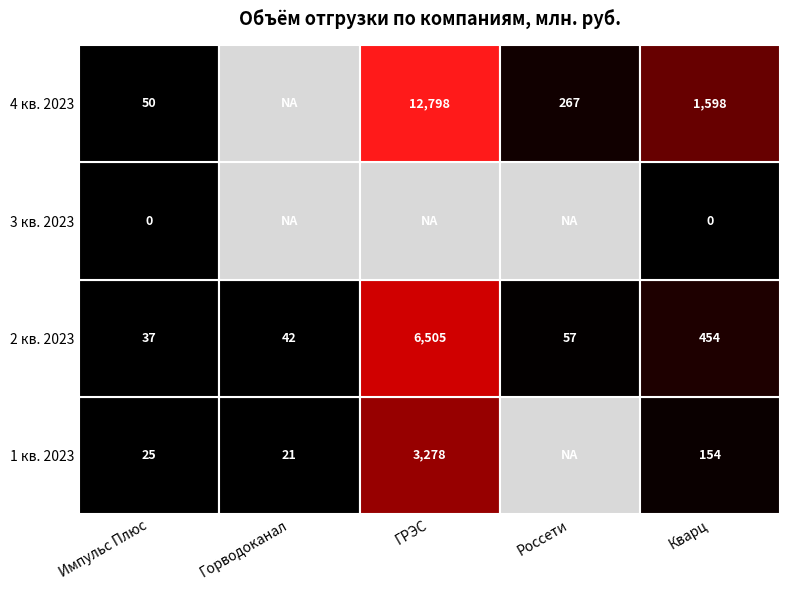

What is the sum of all Импульс Плюс values?

111.9